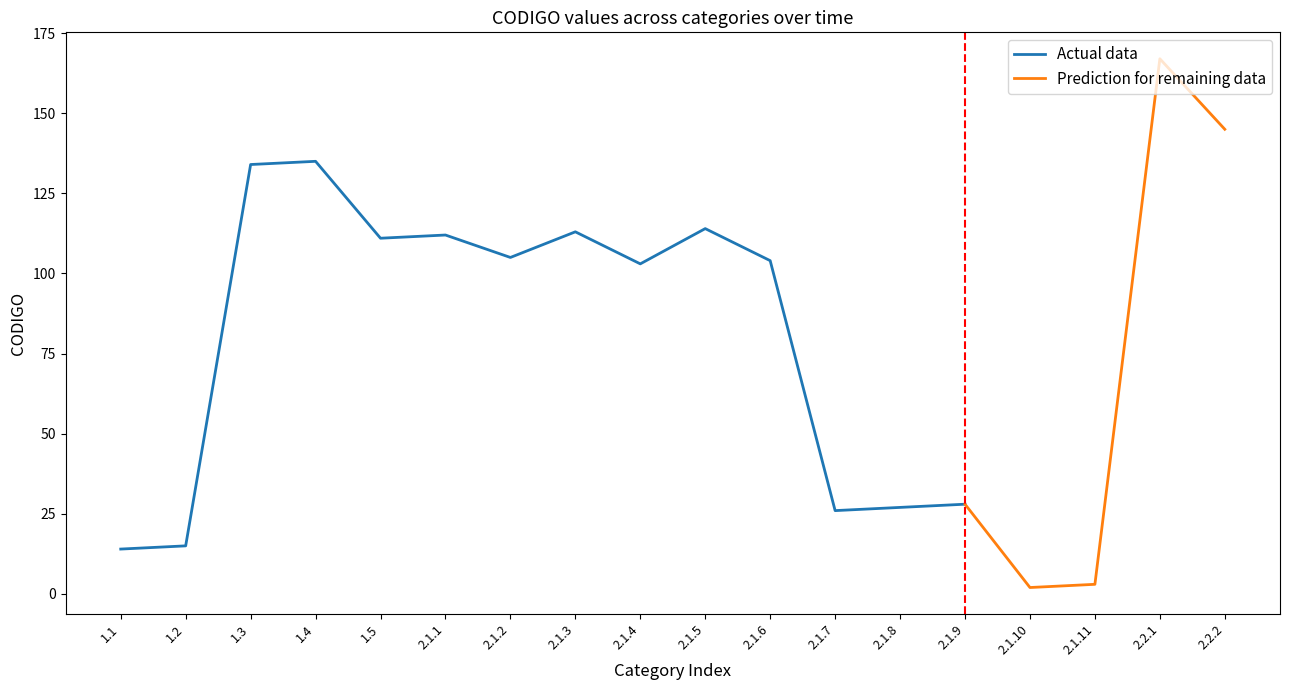

Reading left to right, extract all data points from this chart.

1.1=14	1.2=15	1.3=134	1.4=135	1.5=111	2.1.1=112	2.1.2=105	2.1.3=113	2.1.4=103	2.1.5=114	2.1.6=104	2.1.7=26	2.1.8=27	2.1.9=28	2.1.10=2	2.1.11=3	2.2.1=167	2.2.2=145